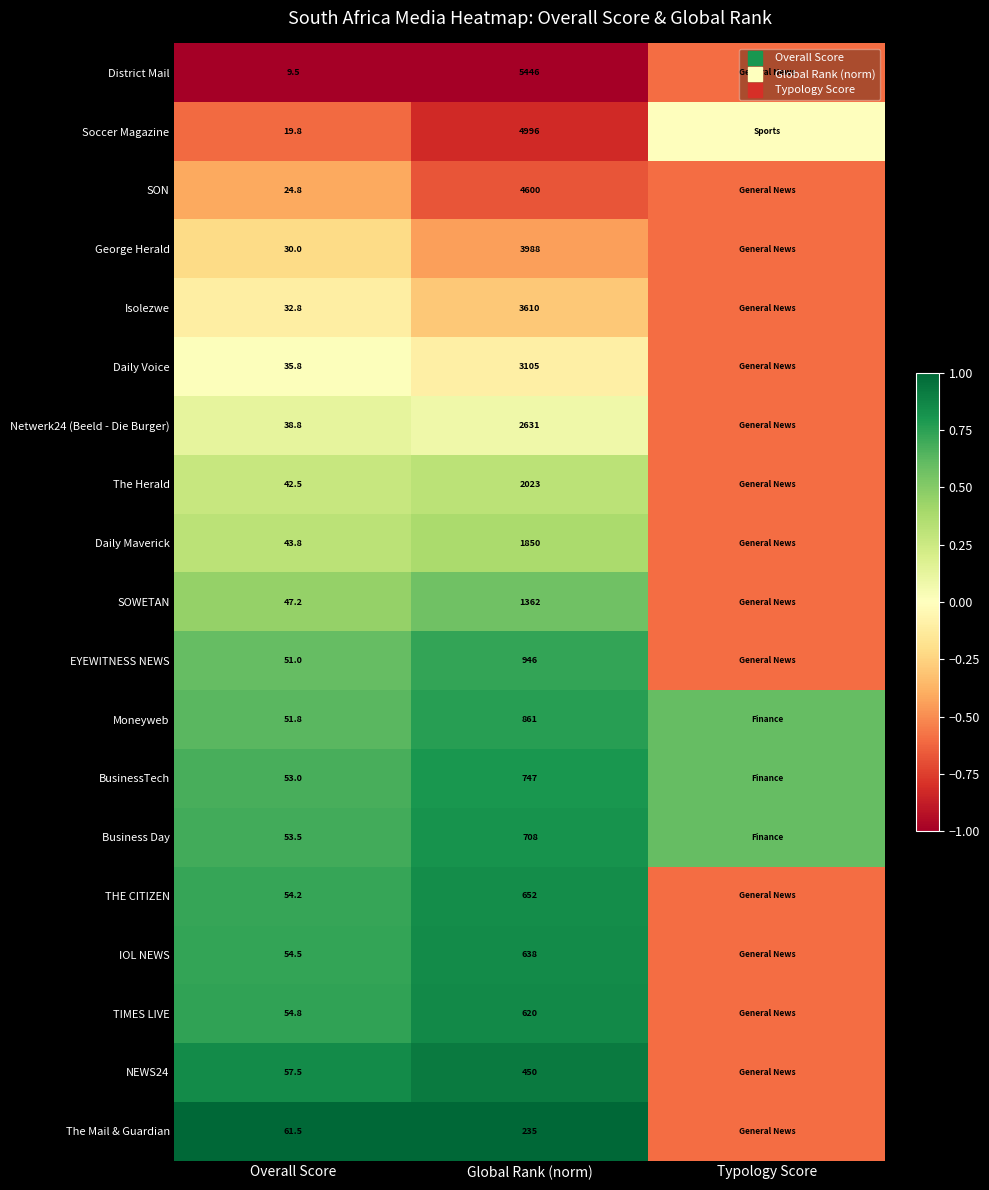

Read the SON value at Typology Score.

-0.6